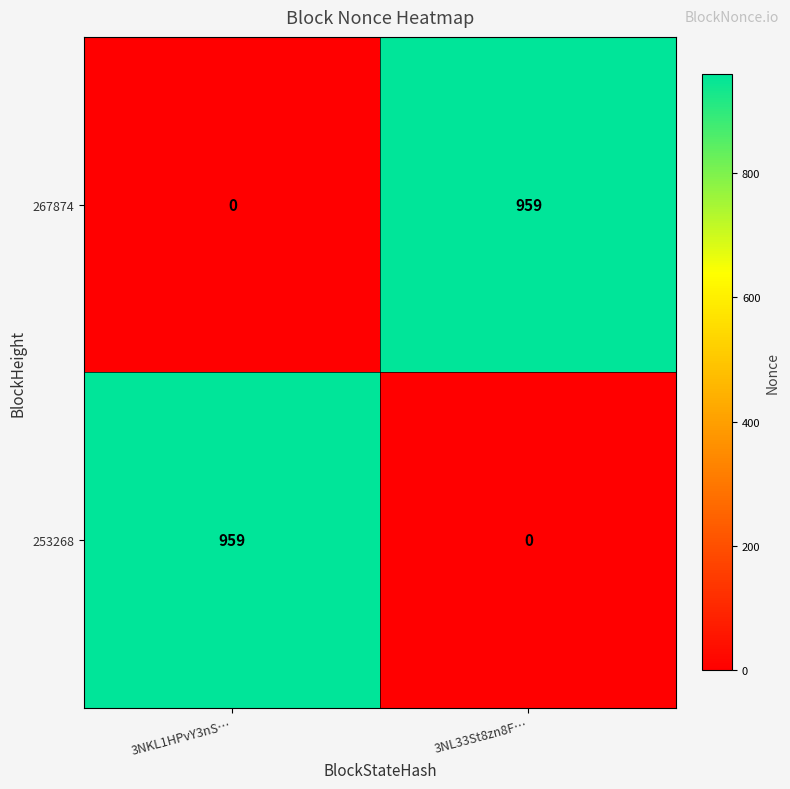

At which label is 267874 closest to 479?

3NKL1HPvY3nS…